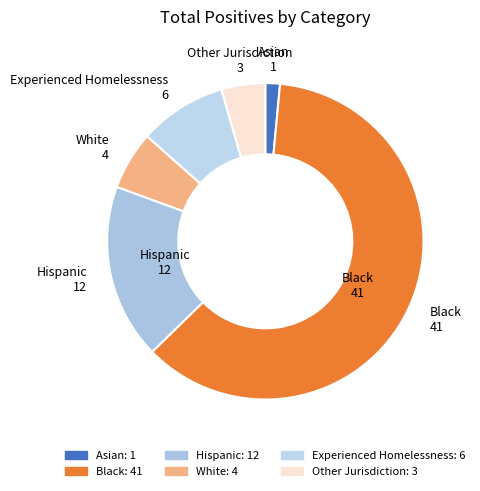

Do Experienced Homelessness and Other Jurisdiction together represent more than half of the pie?

No